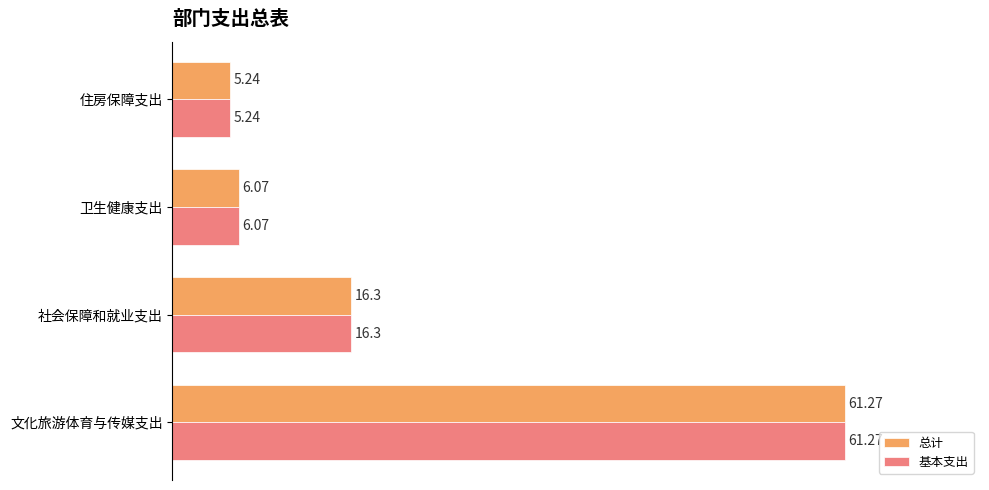

What is the difference between the maximum and minimum values in the 基本支出 series?

56.0